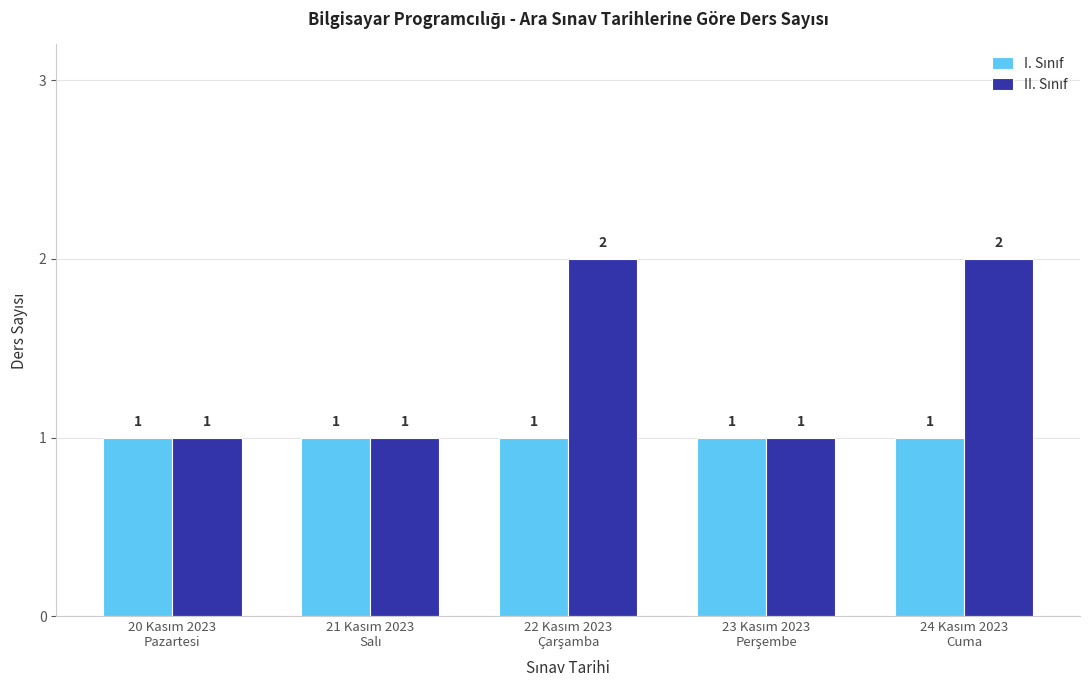

Does the chart contain any negative values?

No